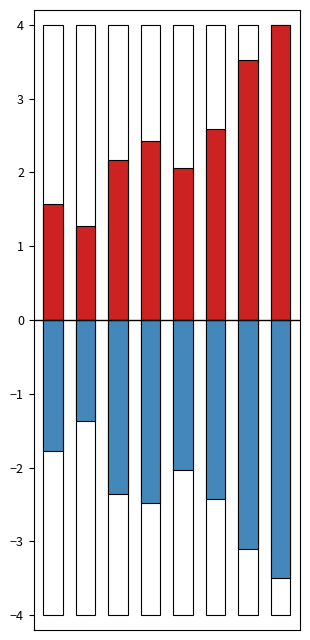

What value does the Frequency series have at 2?

2.2